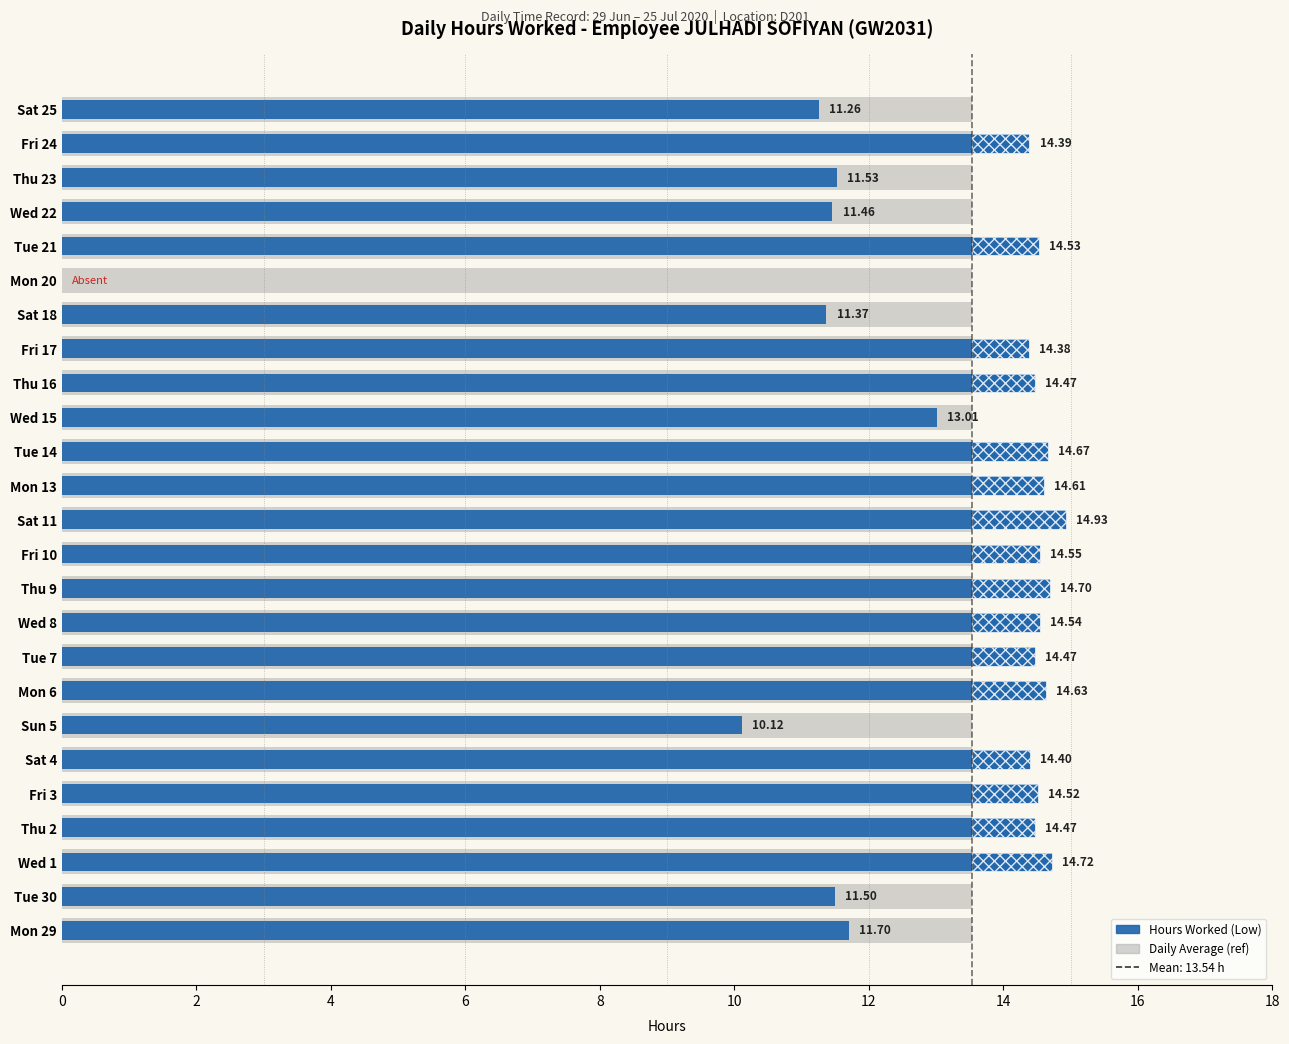

List the series in order of their overall mean, lowest first.

Average Hours (ref), Hours Worked (Low)